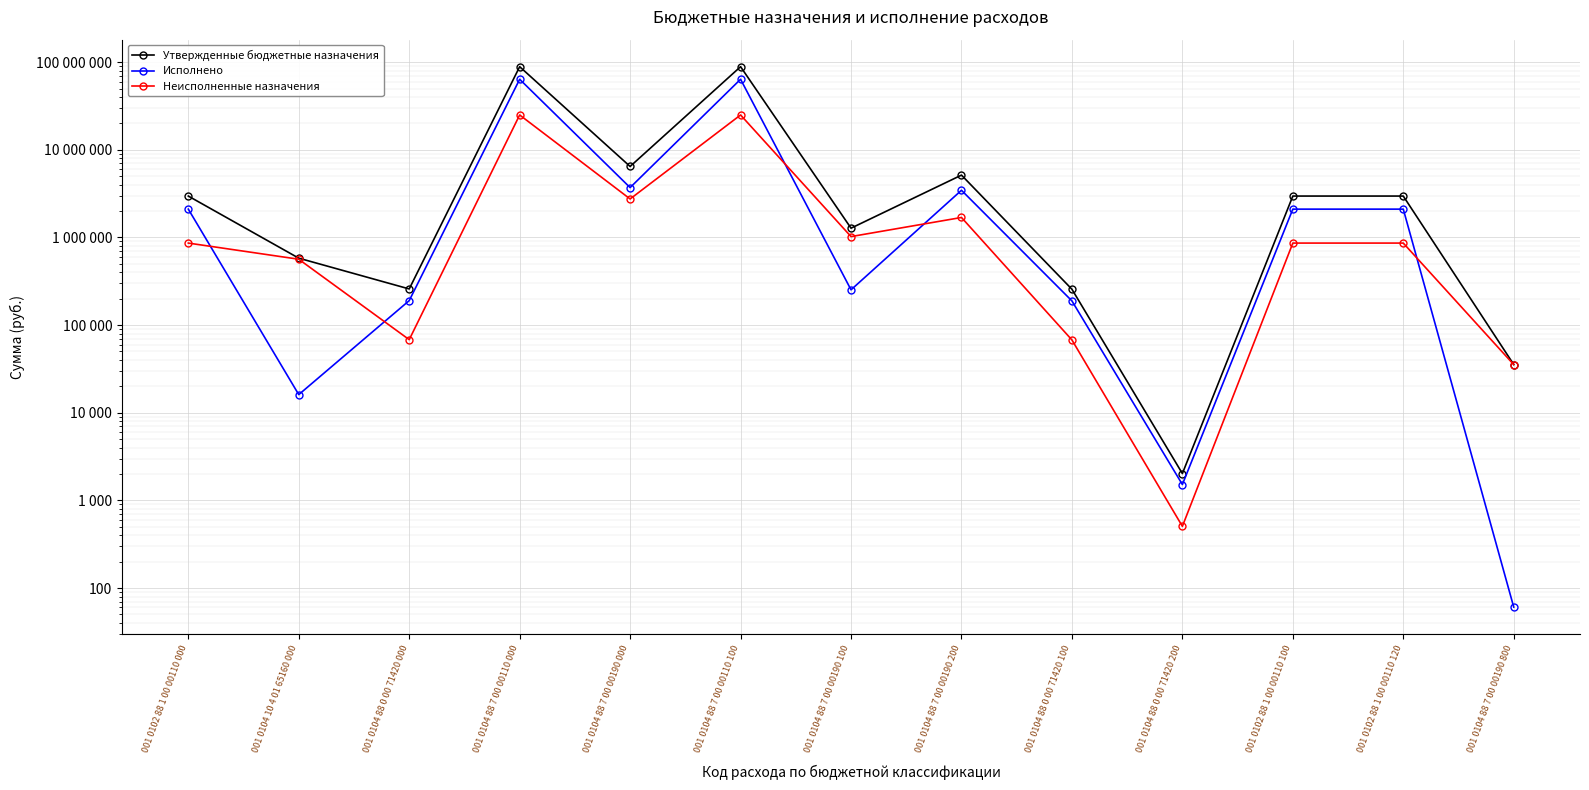

Read the Исполнено value at 001 0104 88 7 00 00110 000.

63738696.9